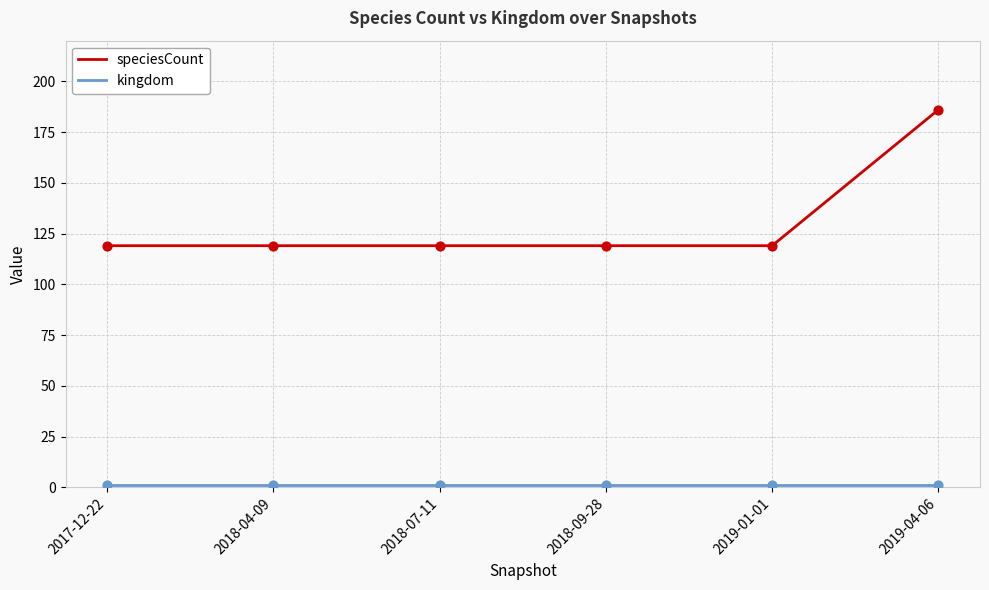

At which category is the sum across all series the highest?

2019-04-06